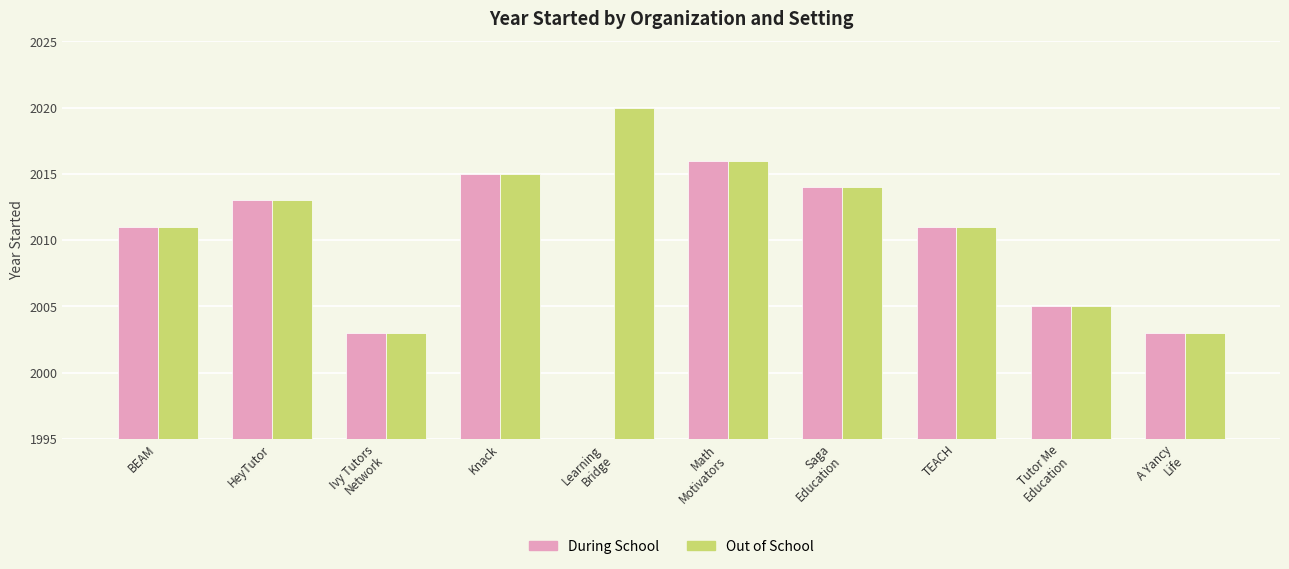

What are all the series names shown in the legend?

During School, Out of School